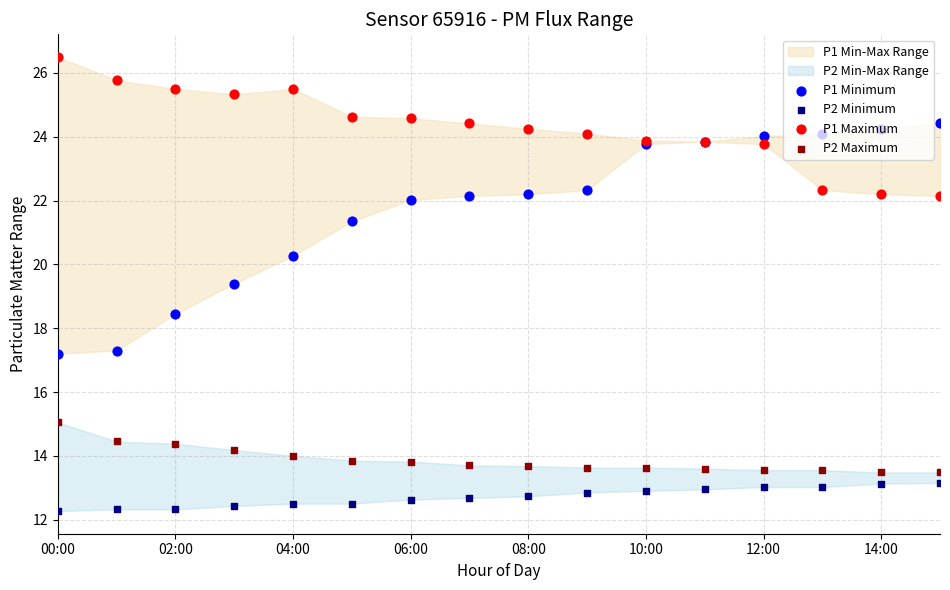

At how many categories does at least one series exceed 16?

16